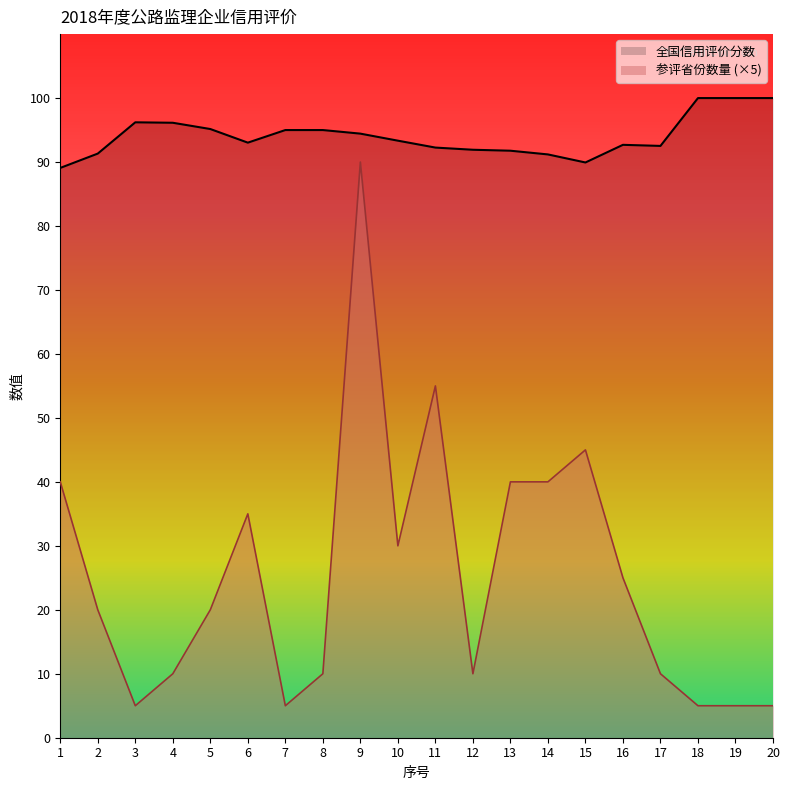

True or false: 全国信用评价分数 and 参评省份数量 cross at least once.

False